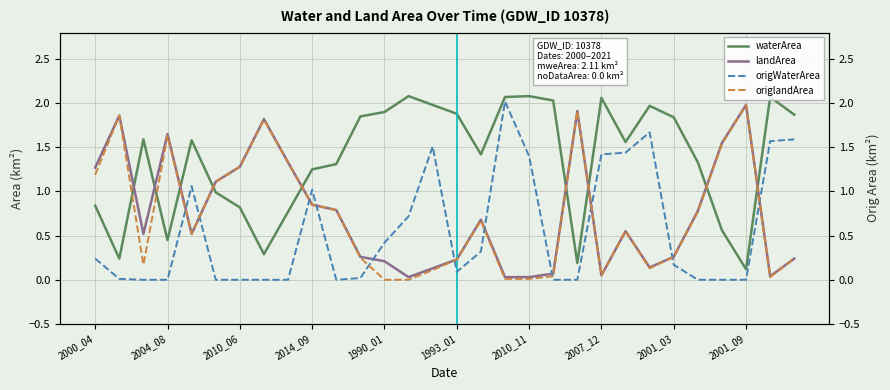

At how many categories does at least one series exceed 0?

30